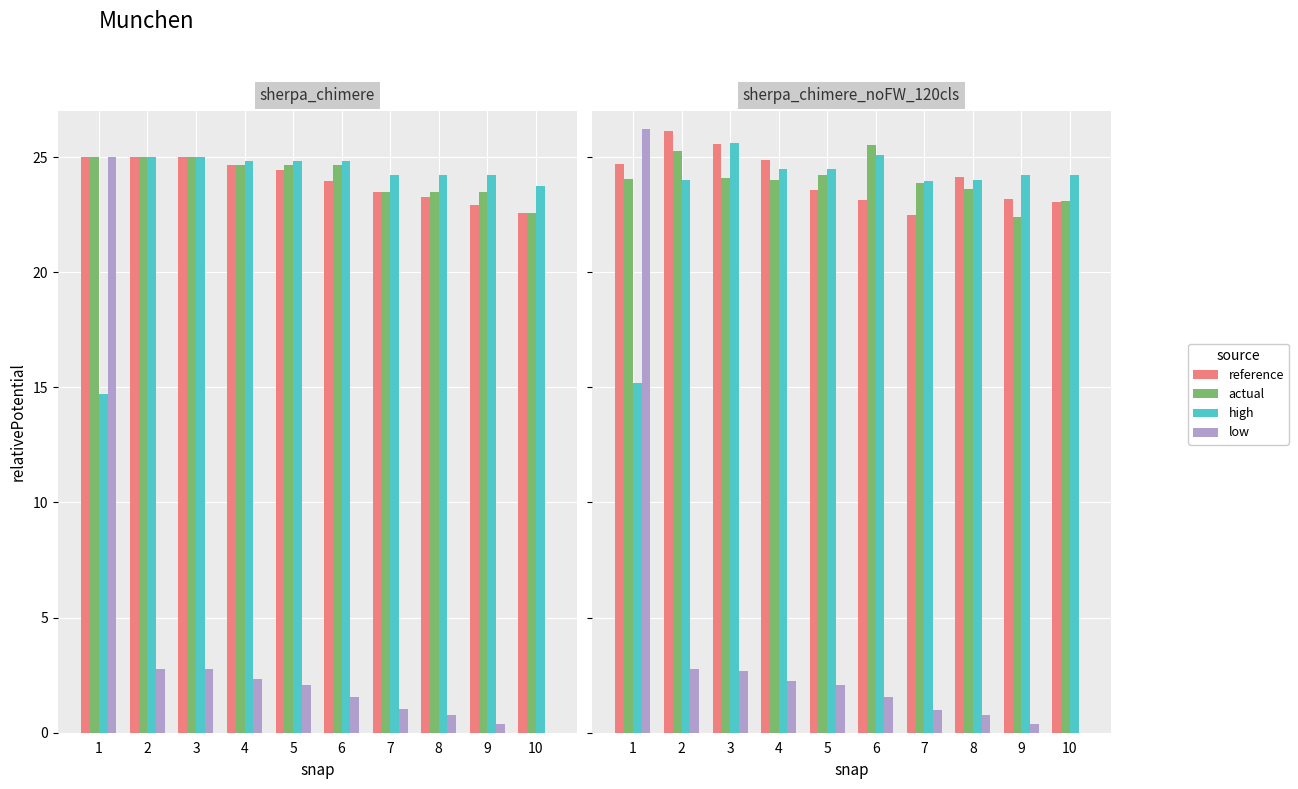

The reference series shows 23.1 at 10. True or false?

True